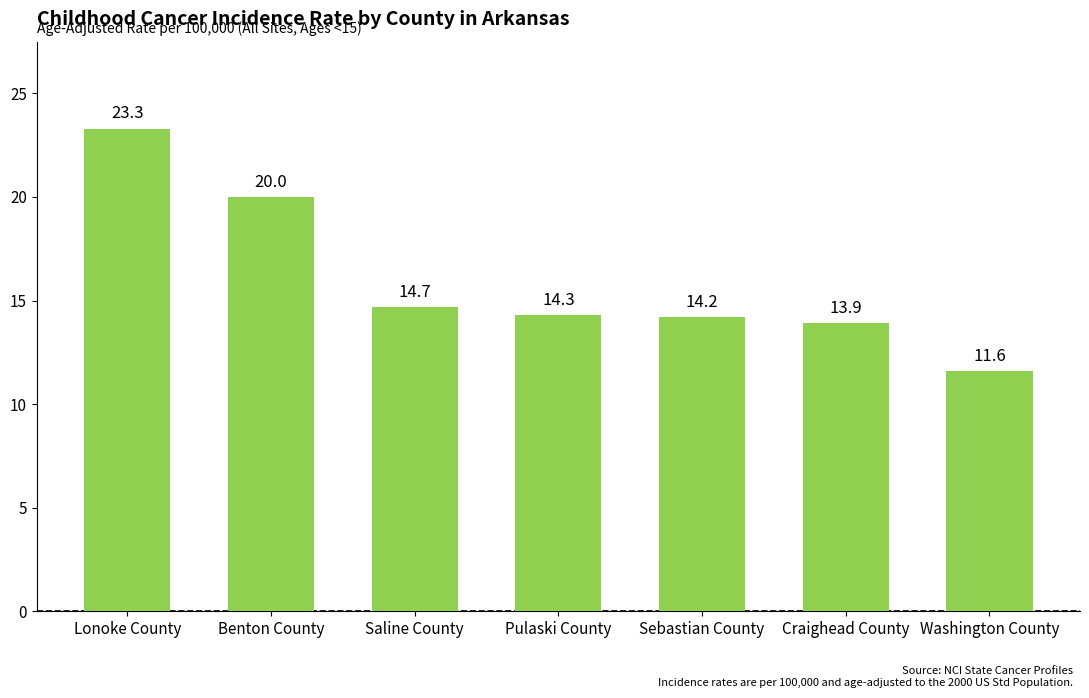

Rank the categories by value from lowest to highest.

Washington County, Craighead County, Sebastian County, Pulaski County, Saline County, Benton County, Lonoke County